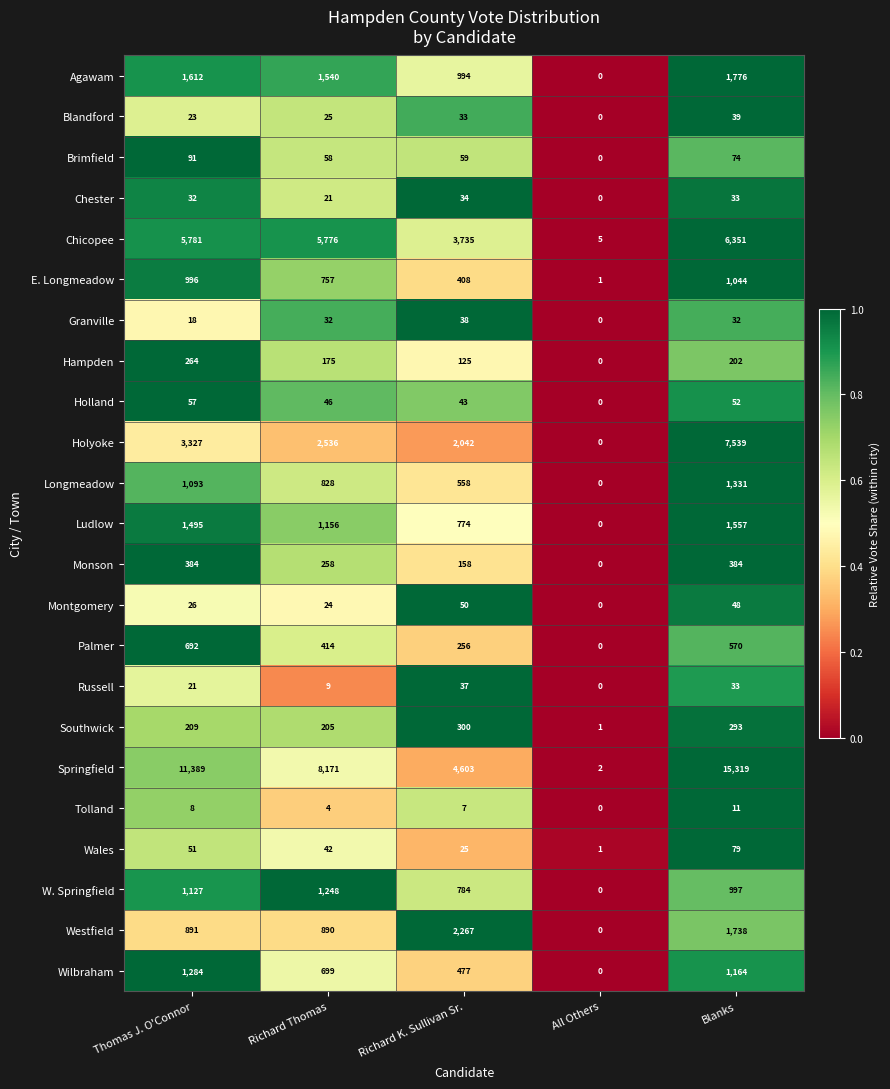

List the series in order of their peak value, lowest first.

Tolland, Chester, Russell, Granville, Blandford, Montgomery, Holland, Wales, Brimfield, Hampden, Southwick, Monson, Palmer, E. Longmeadow, W. Springfield, Wilbraham, Longmeadow, Ludlow, Agawam, Westfield, Chicopee, Holyoke, Springfield